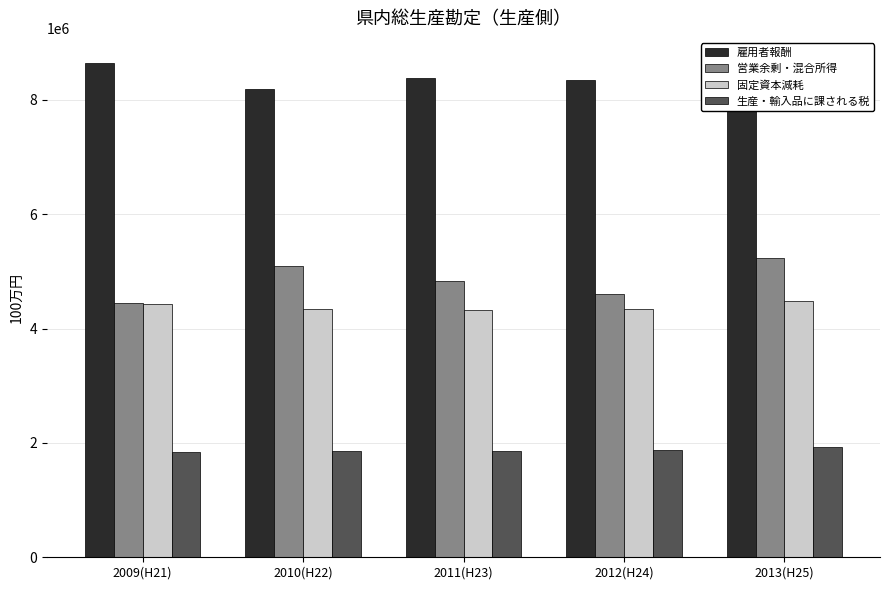

Which series has the largest total across all categories?

雇用者報酬